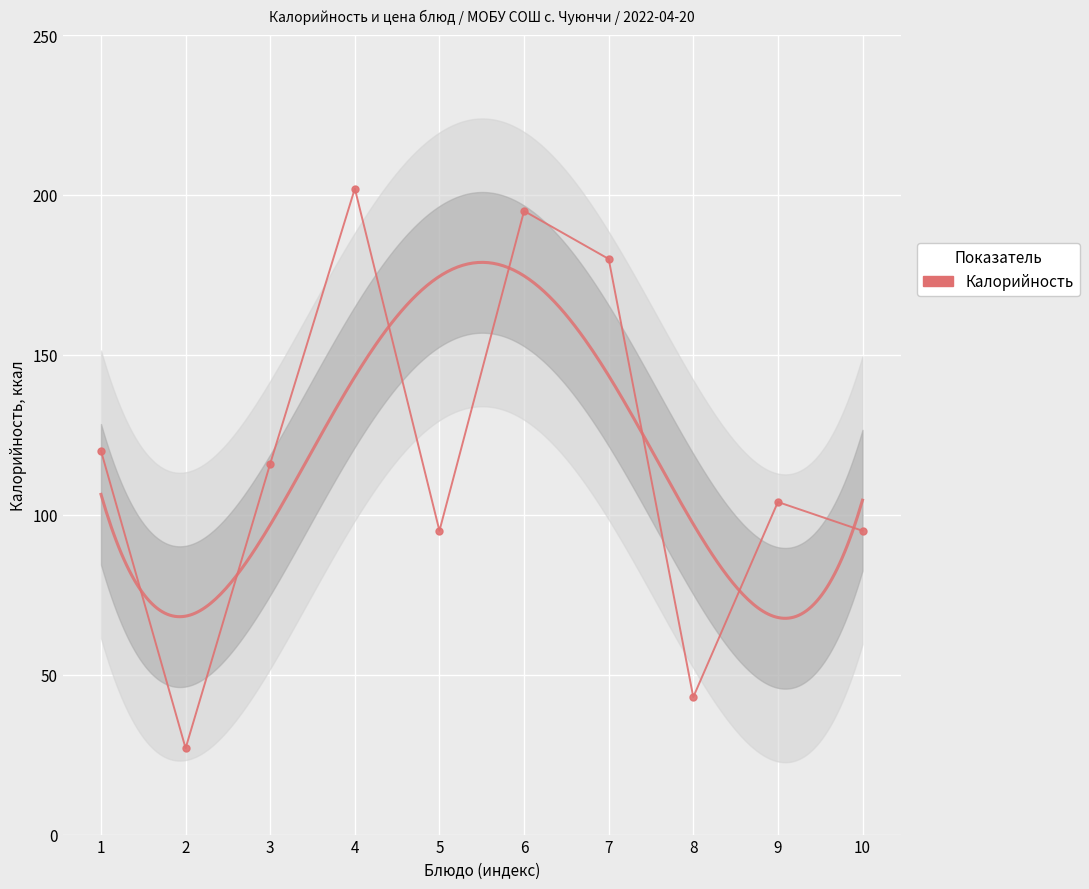

At which category does the data reach its first local valley?

2